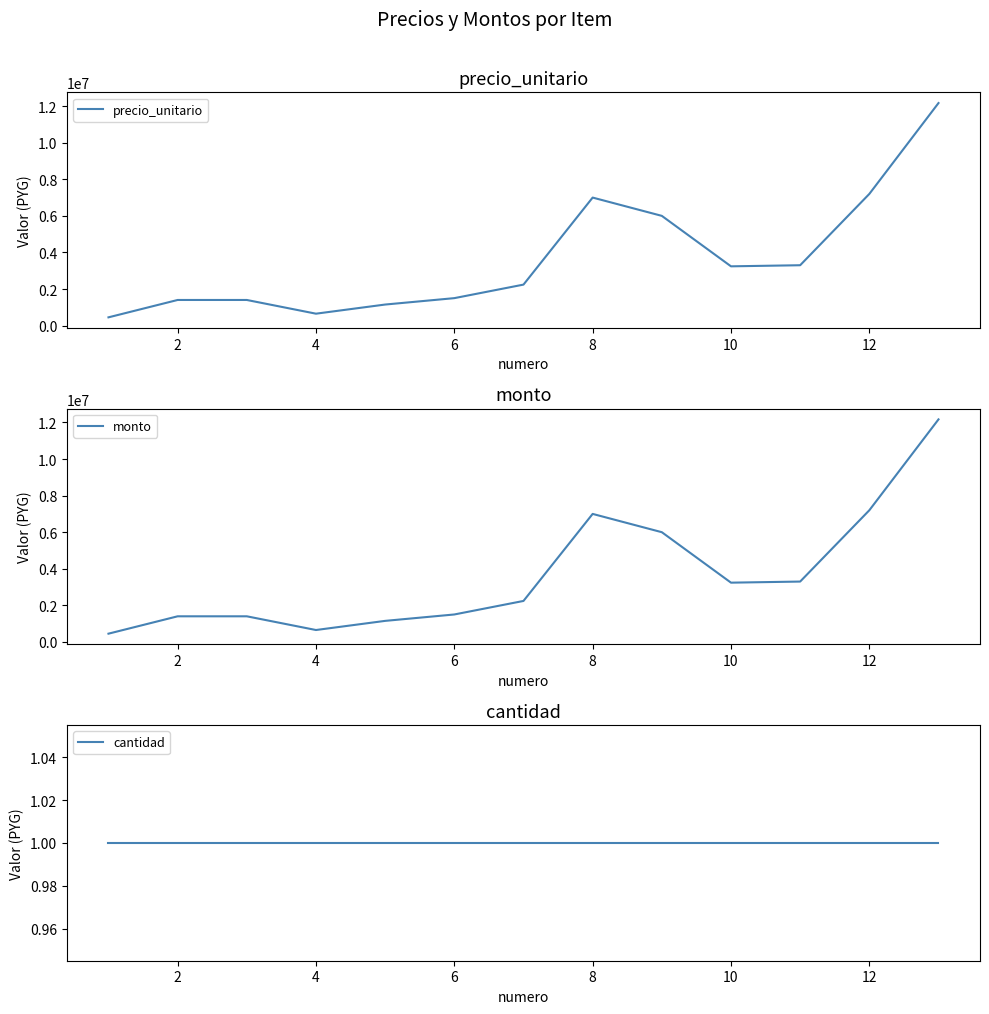

At which category does monto reach its first local valley?

4